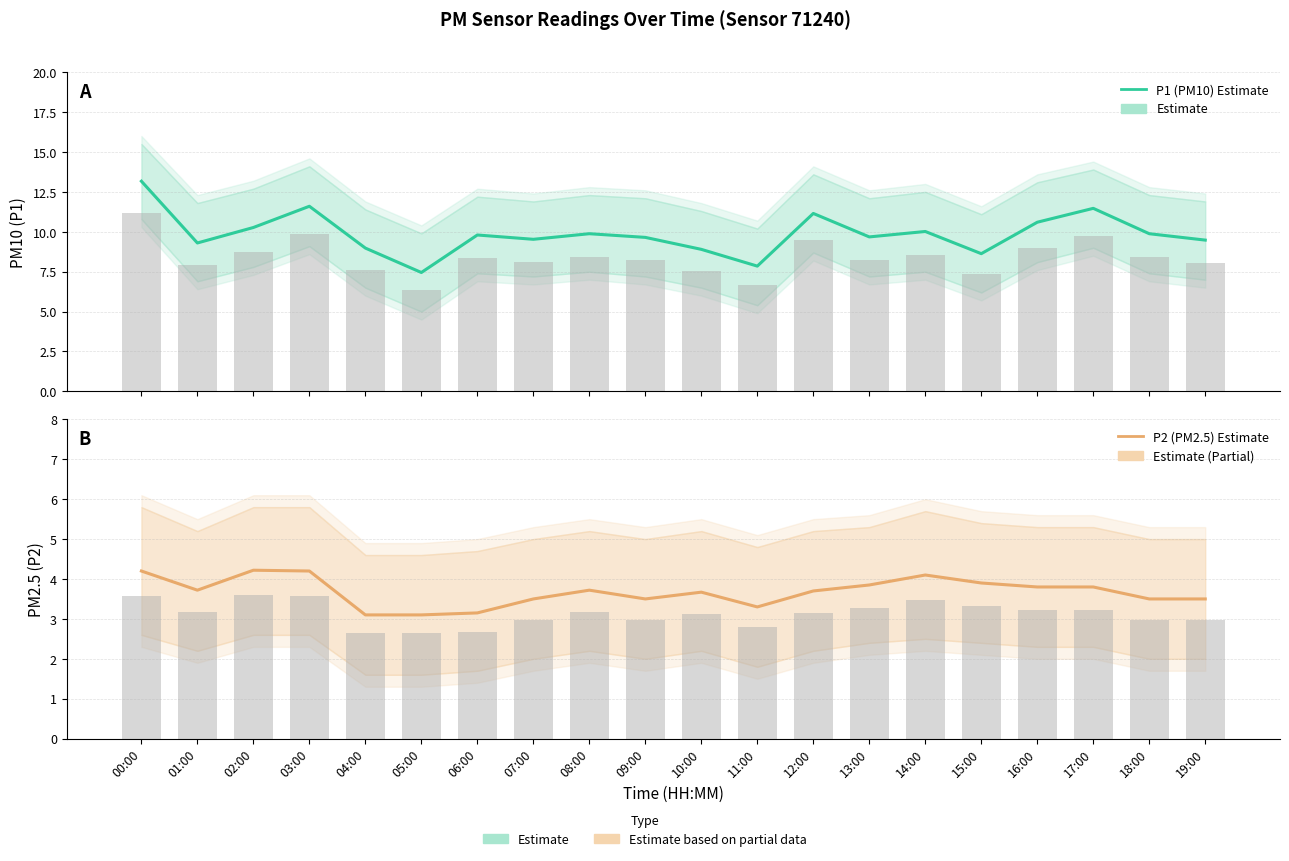

At which label does P1 (PM10) Estimate reach its minimum?

05:00